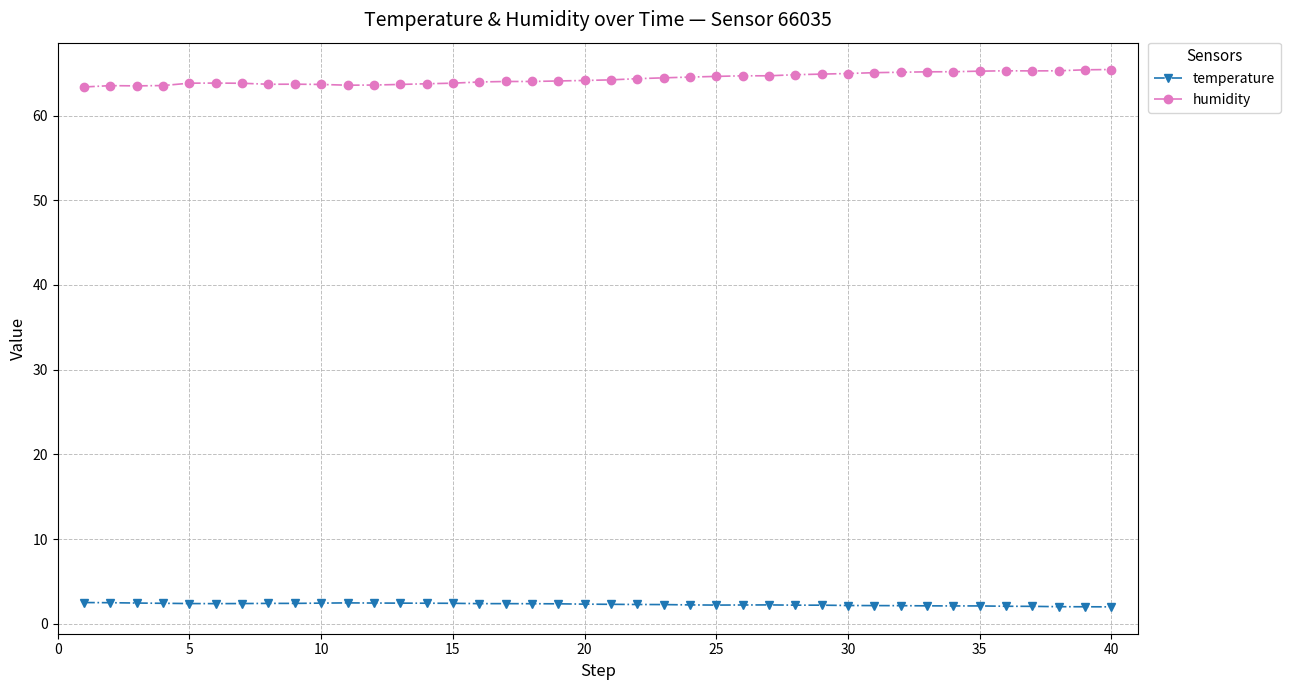

Which series has the largest total across all categories?

humidity